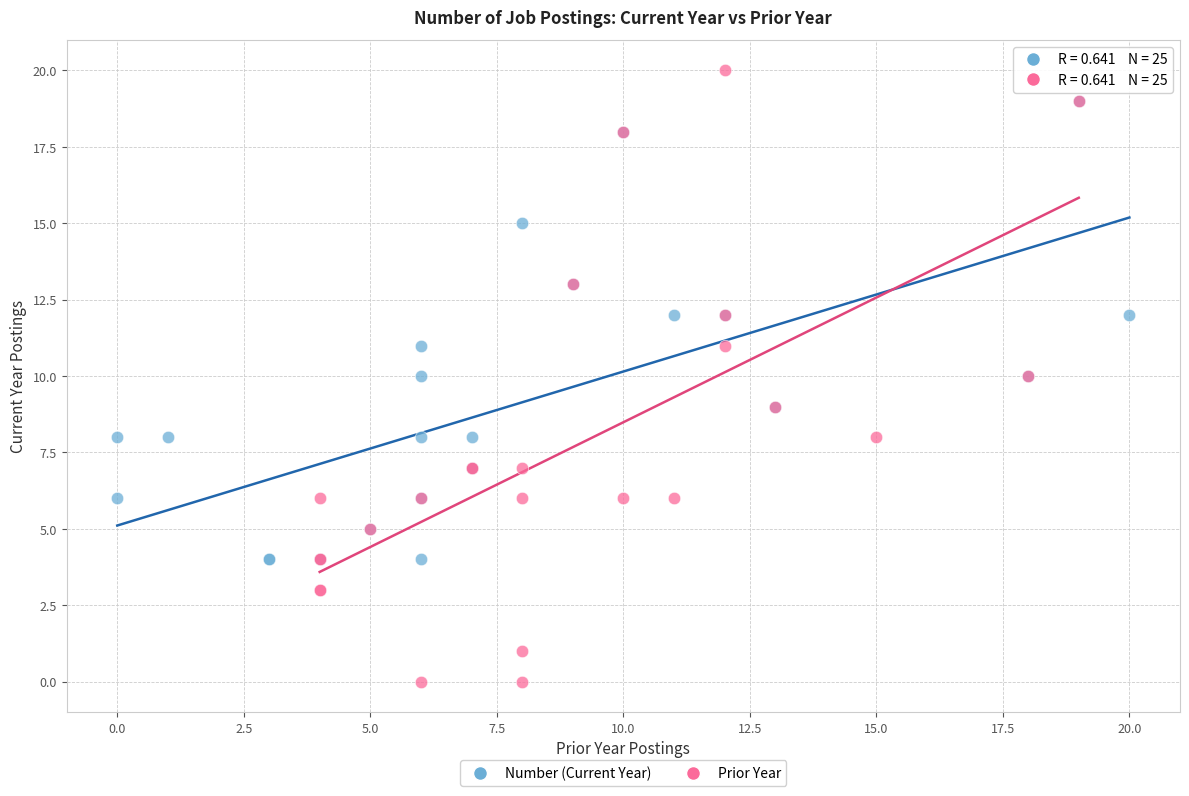

Which series contains the highest Y value?

Prior Year